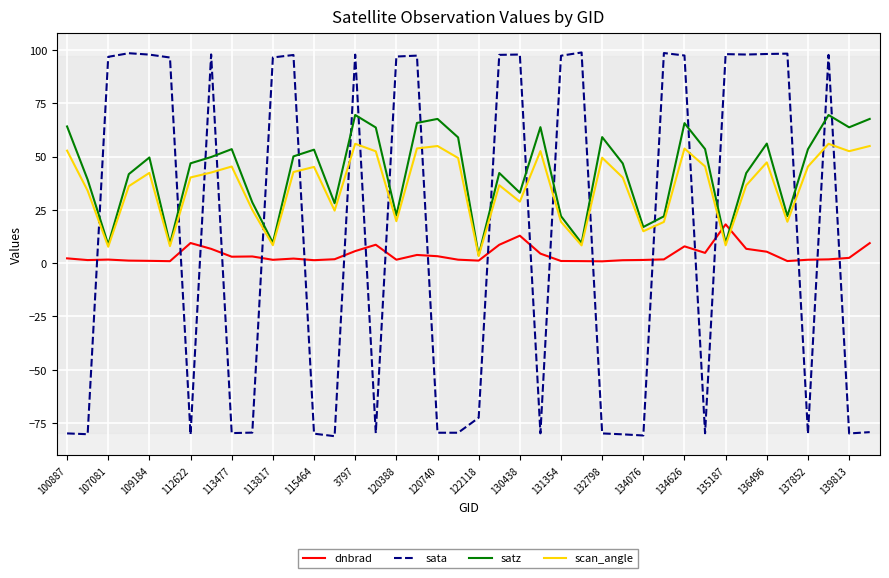

List the series in order of their peak value, lowest first.

dnbrad, scan_angle, satz, sata